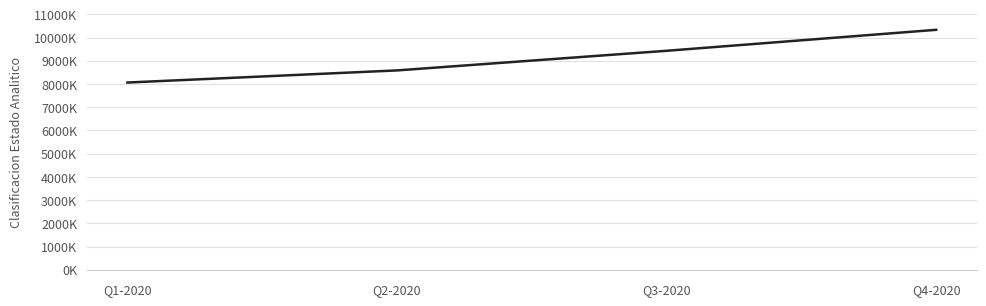

True or false: the data shows 10333342 at Q4-2020.

True